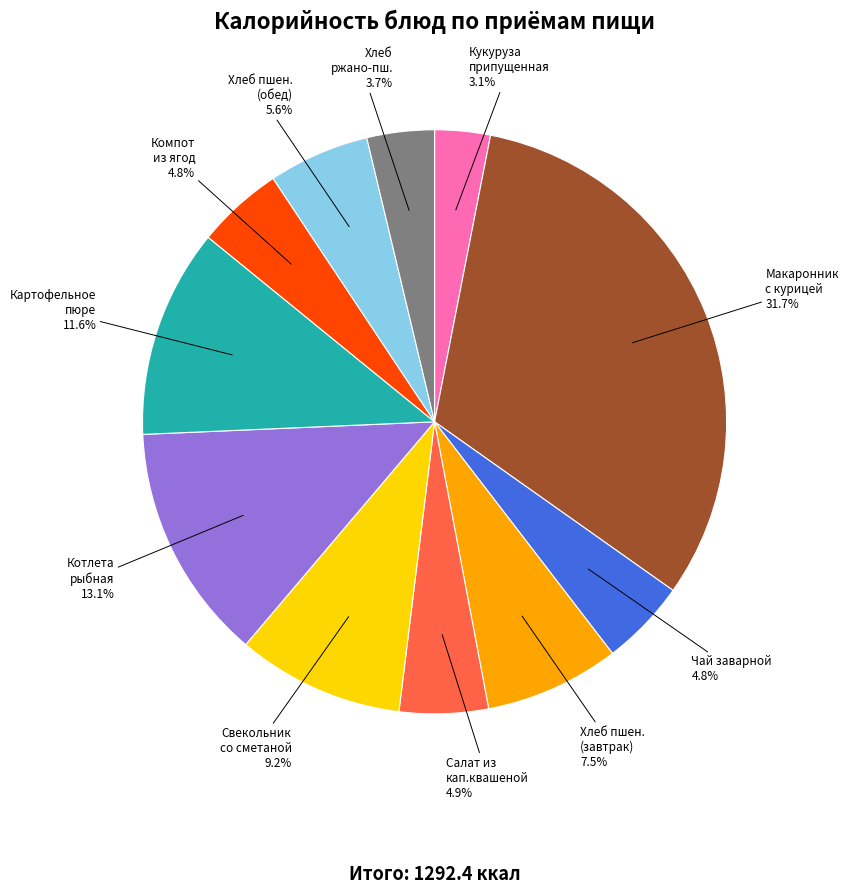

To the nearest percent, what is the average slice percentage?

9%